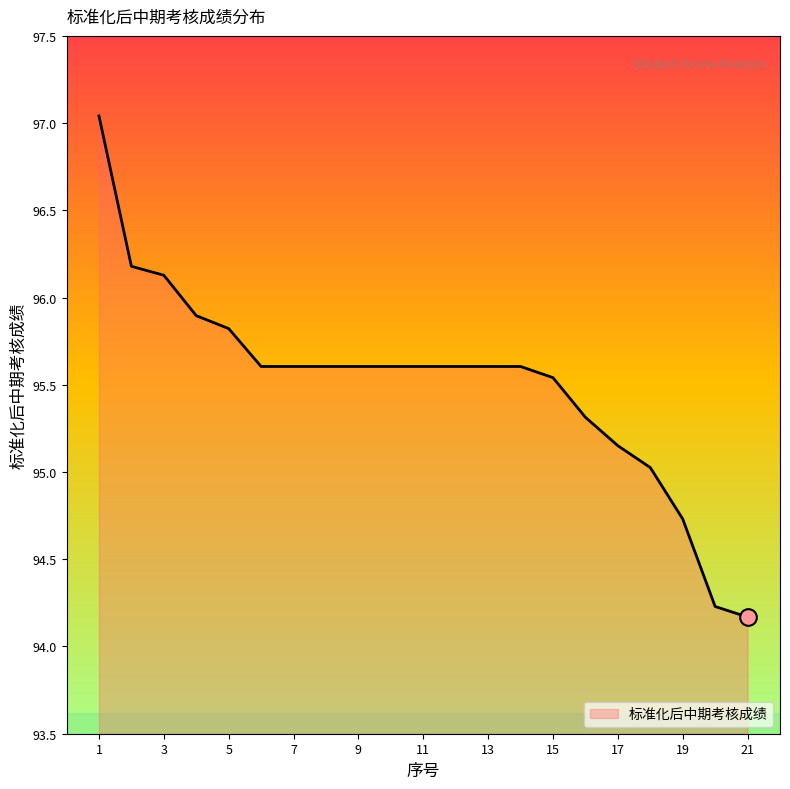

What is the minimum value shown in the chart?

94.2